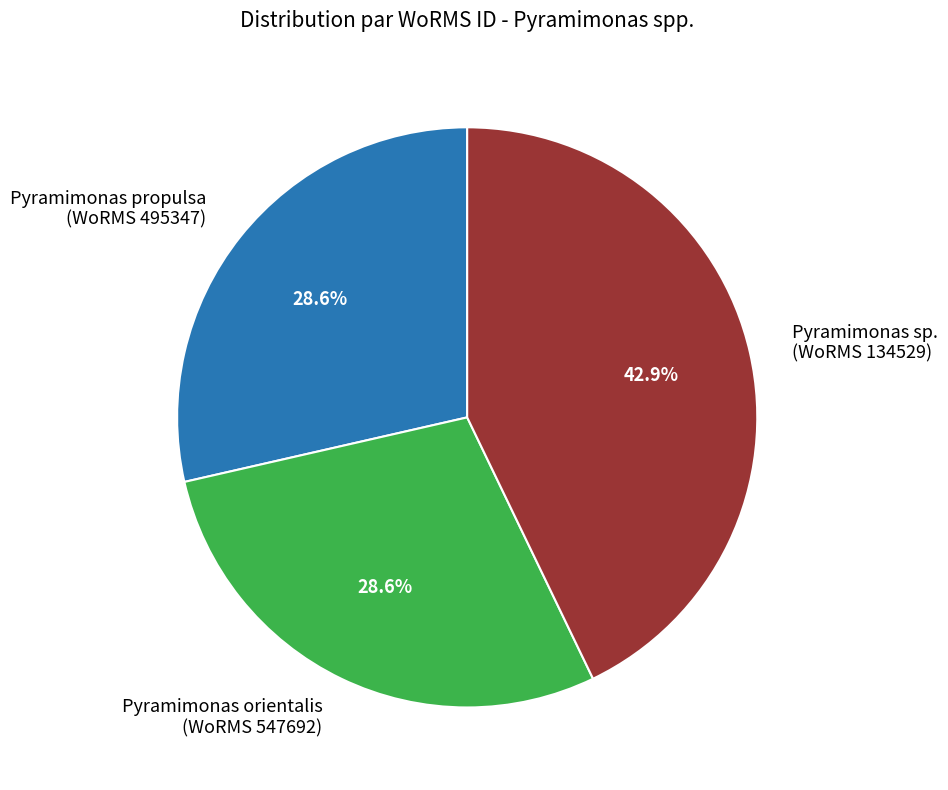

Is there a majority slice in this chart?

No